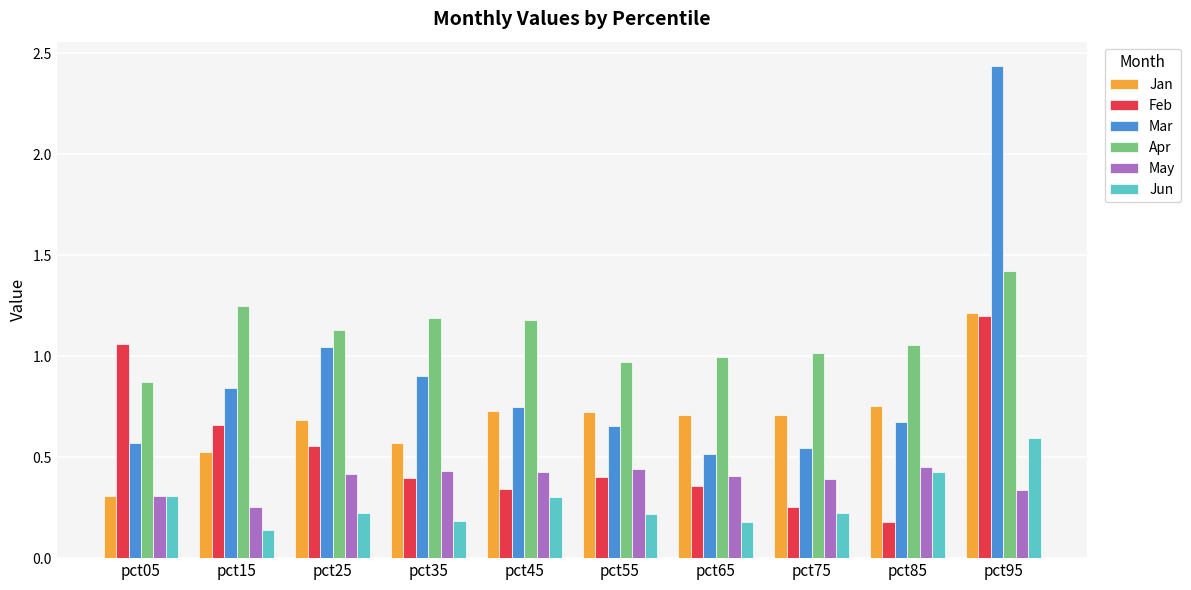

What are all the series names shown in the legend?

Jan, Feb, Mar, Apr, May, Jun